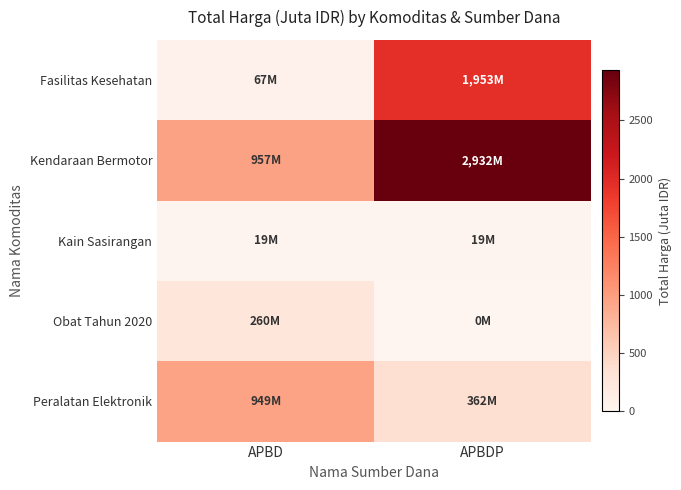

What is the greatest value displayed?

2931.6